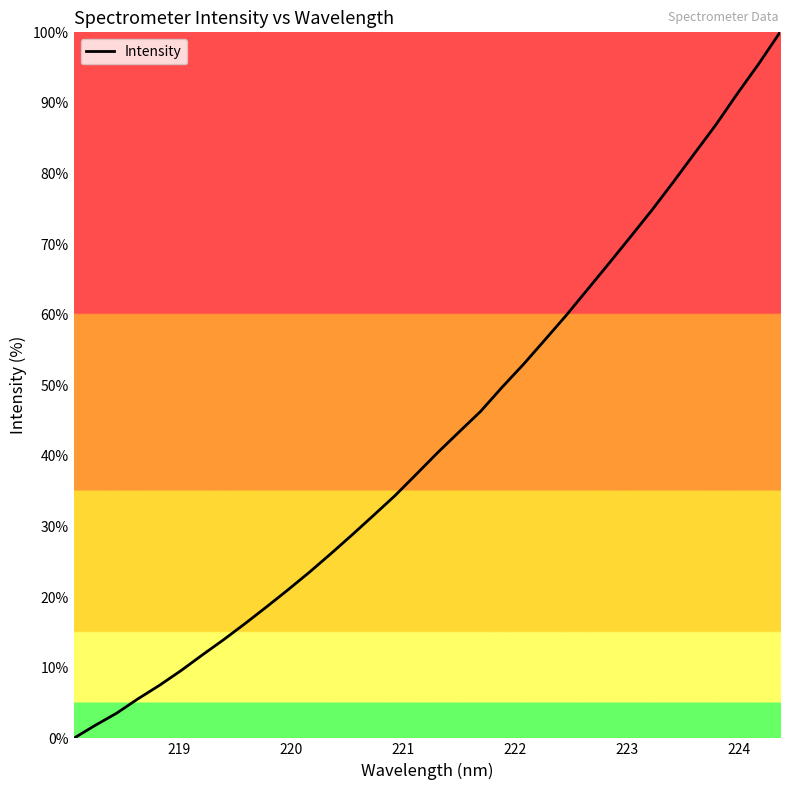

What is the maximum value shown in the chart?

100.0